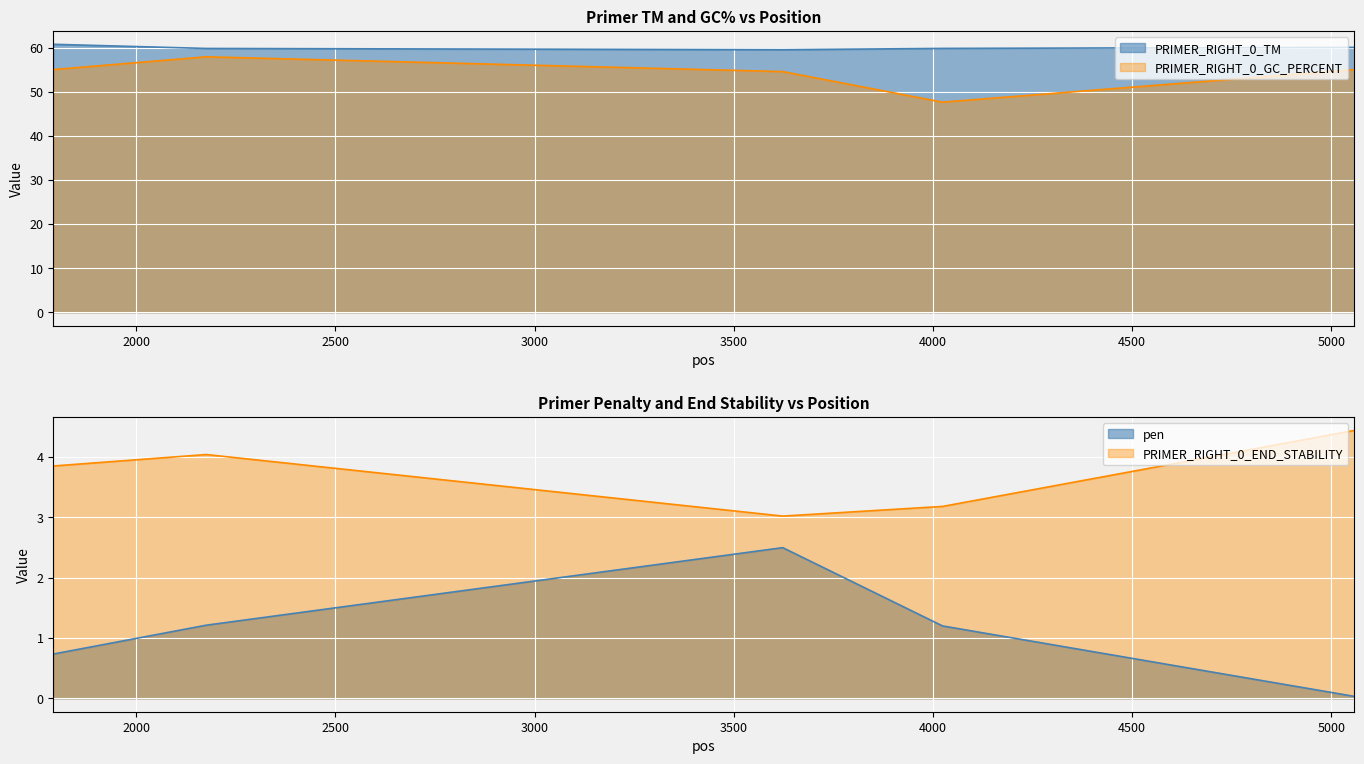

Between 2000 and 3500, which series saw the biggest shift?

PRIMER_RIGHT_0_GC_PERCENT